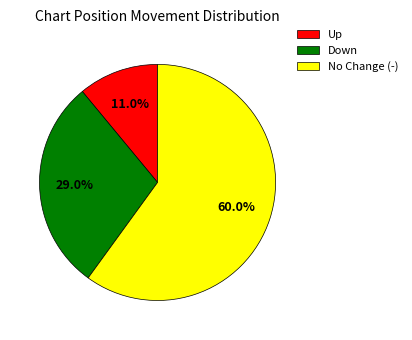

Which category accounts for the majority?

No Change (-)